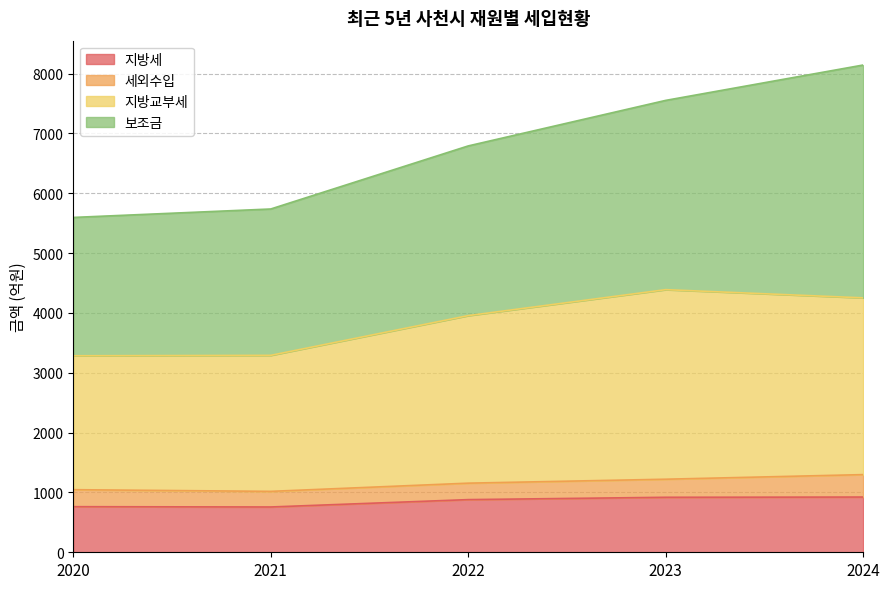

What is the maximum value for 지방세?

923